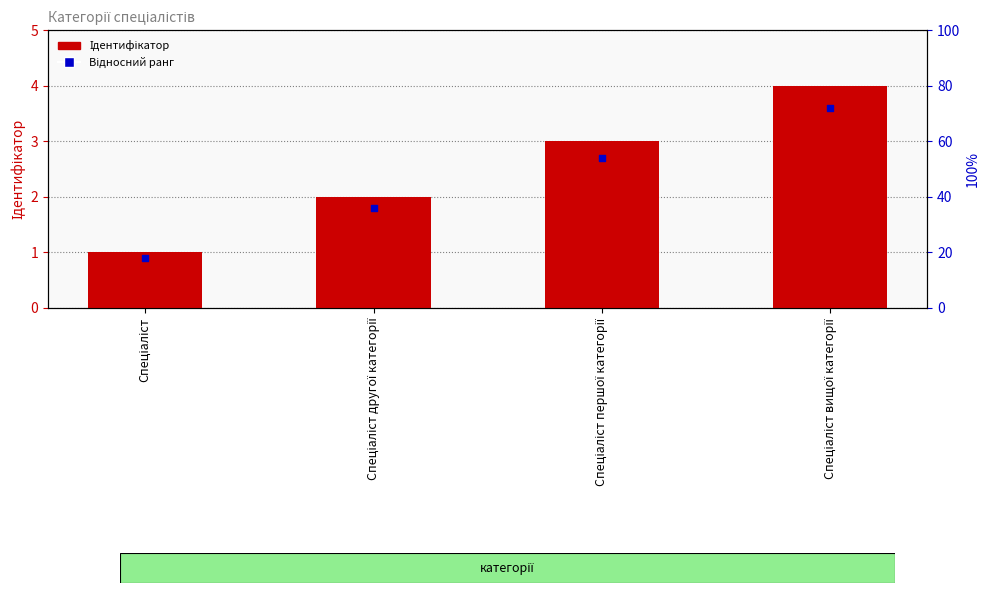

What is the total value across all series at Спеціаліст першої категорії?

5.7